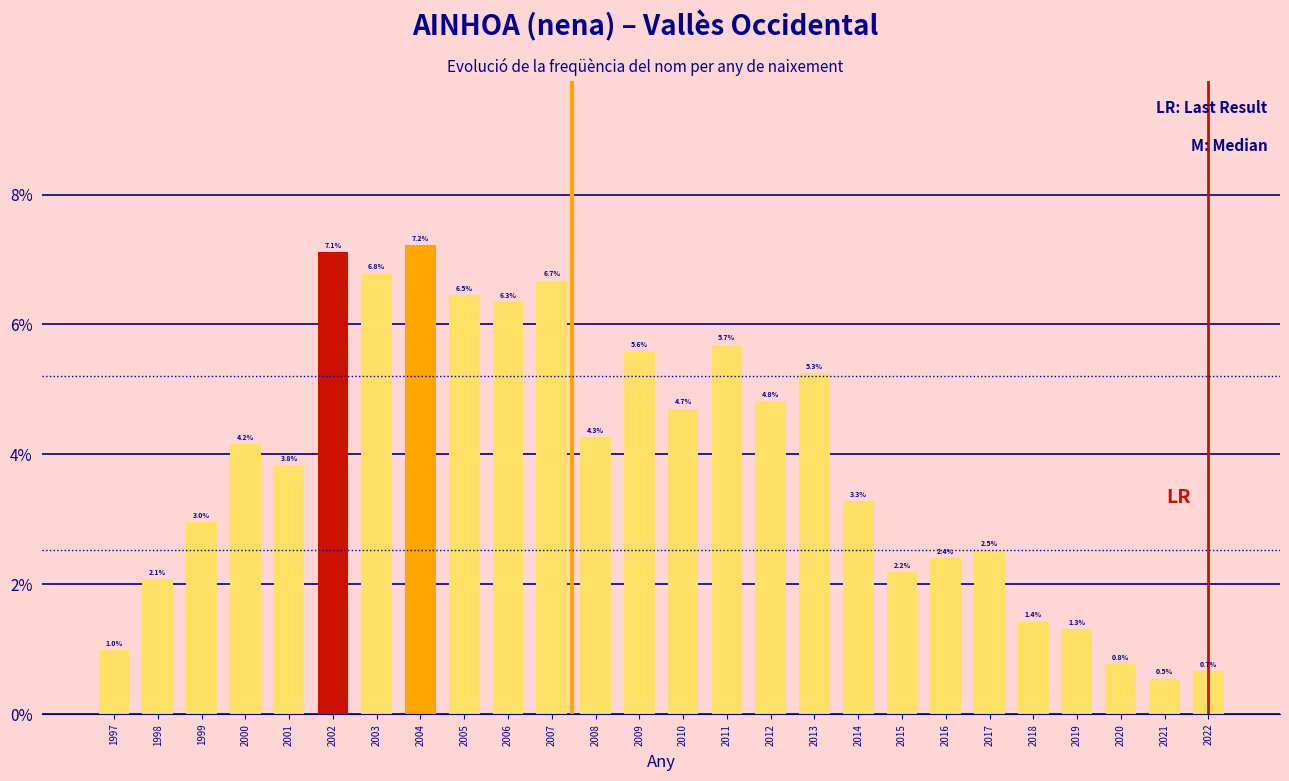

Reading right to left, transcribe all the data shown in this chart.

2022=0.7	2021=0.5	2020=0.8	2019=1.3	2018=1.4	2017=2.5	2016=2.4	2015=2.2	2014=3.3	2013=5.3	2012=4.8	2011=5.7	2010=4.7	2009=5.6	2008=4.3	2007=6.7	2006=6.3	2005=6.5	2004=7.2	2003=6.8	2002=7.1	2001=3.8	2000=4.2	1999=3.0	1998=2.1	1997=1.0